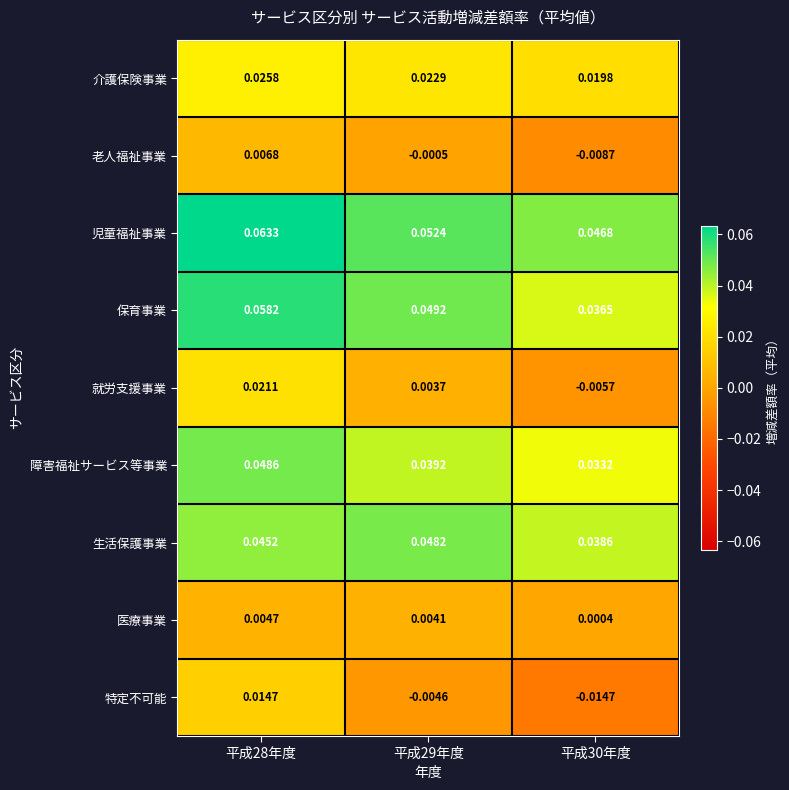

At how many categories does at least one series exceed 0?

3